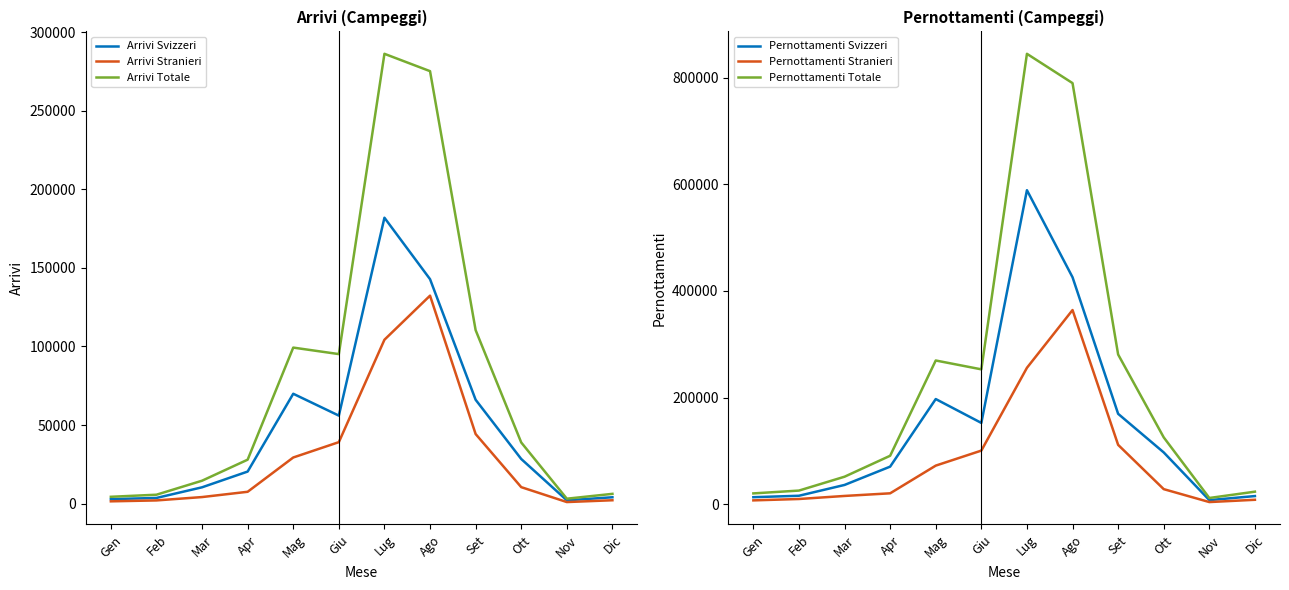

Reading left to right, list all the values displayed in this chart.

Arrivi Svizzeri: 2891	3635	10405	20425	69912	56014	181894	142808	66089	28422	2137	4073
Arrivi Stranieri: 1483	2060	4198	7558	29369	39132	104274	132321	44289	10506	1021	2169
Arrivi Totale: 4374	5695	14603	27983	99281	95146	286168	275129	110378	38928	3158	6242
Pernottamenti Svizzeri: 13091	15801	36087	70436	197189	152408	588957	425654	169504	97092	7636	15209
Pernottamenti Stranieri: 7128	9711	15442	20385	72326	100503	255801	364139	111276	28210	3980	8243
Pernottamenti Totale: 20219	25512	51529	90821	269515	252911	844758	789793	280780	125302	11616	23452